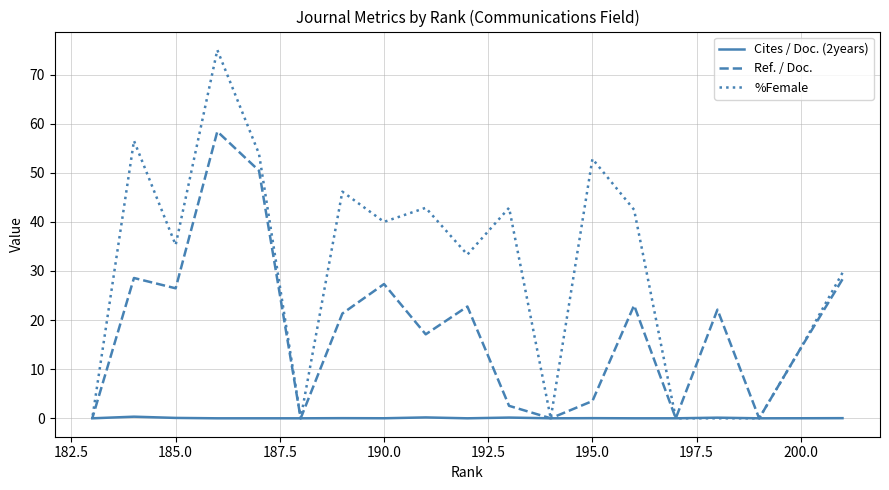

How many lines are shown in the chart?

3